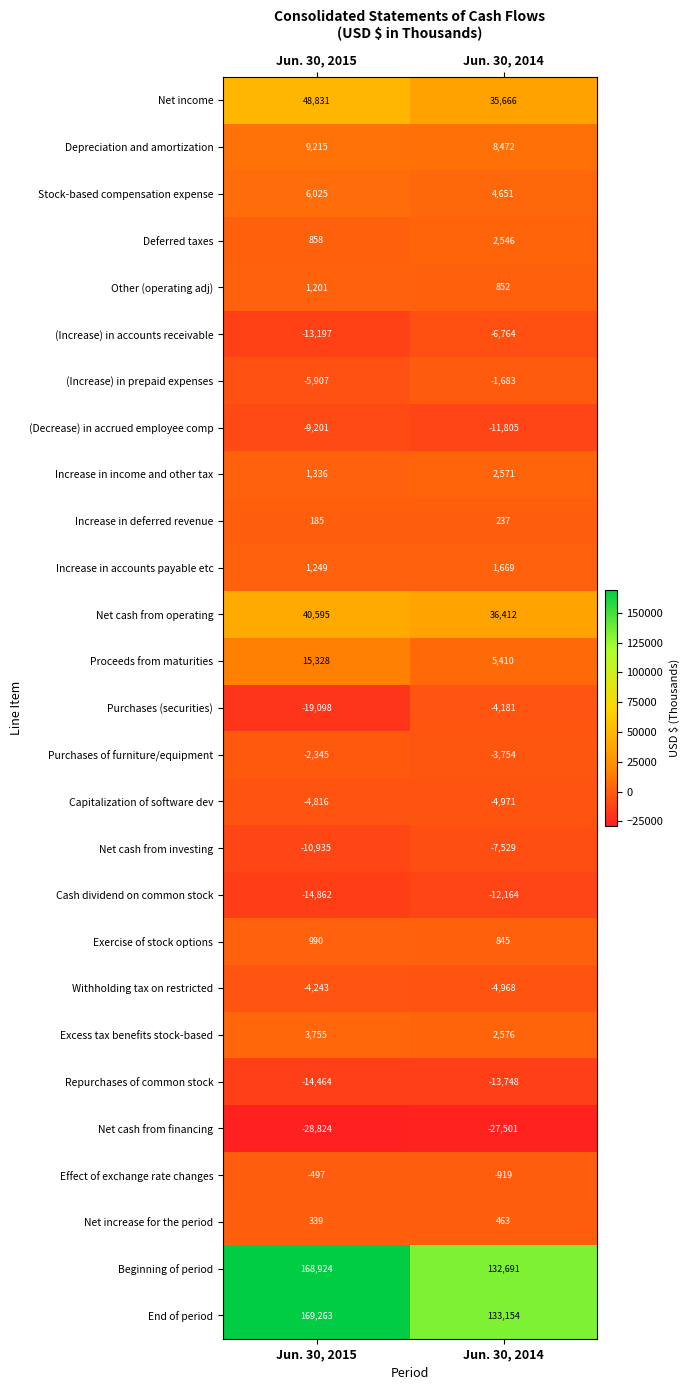

What is the approximate value of Capitalization of software dev at Jun. 30, 2015?

-4816